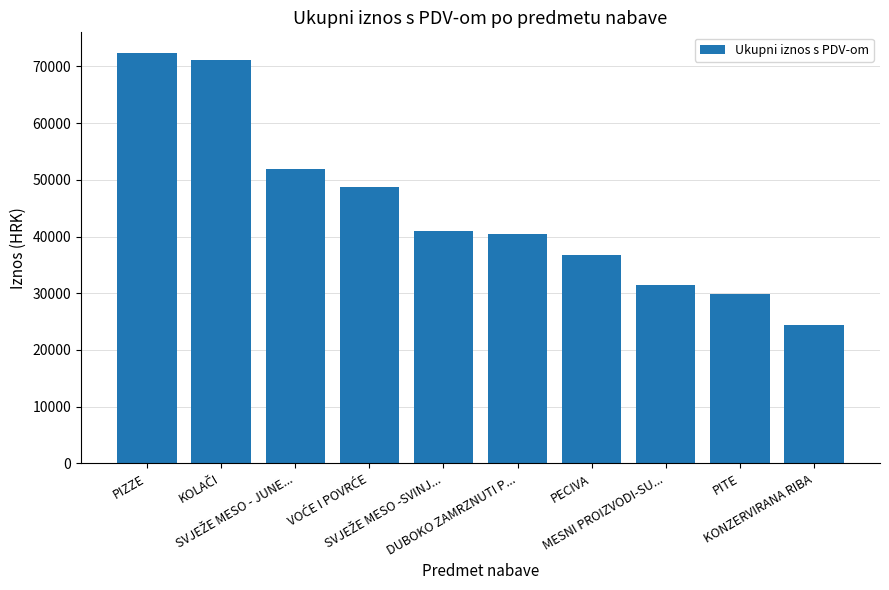

What is the difference between the maximum and minimum values?

48000.0